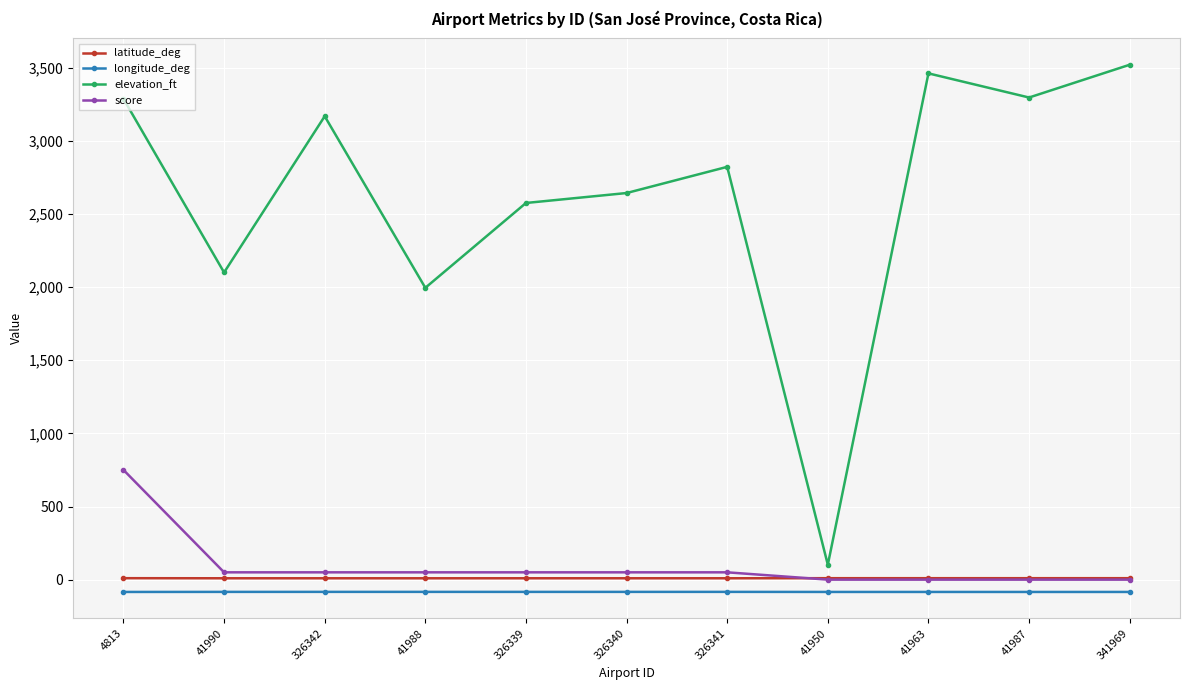

True or false: longitude_deg and latitude_deg intersect in this chart.

False